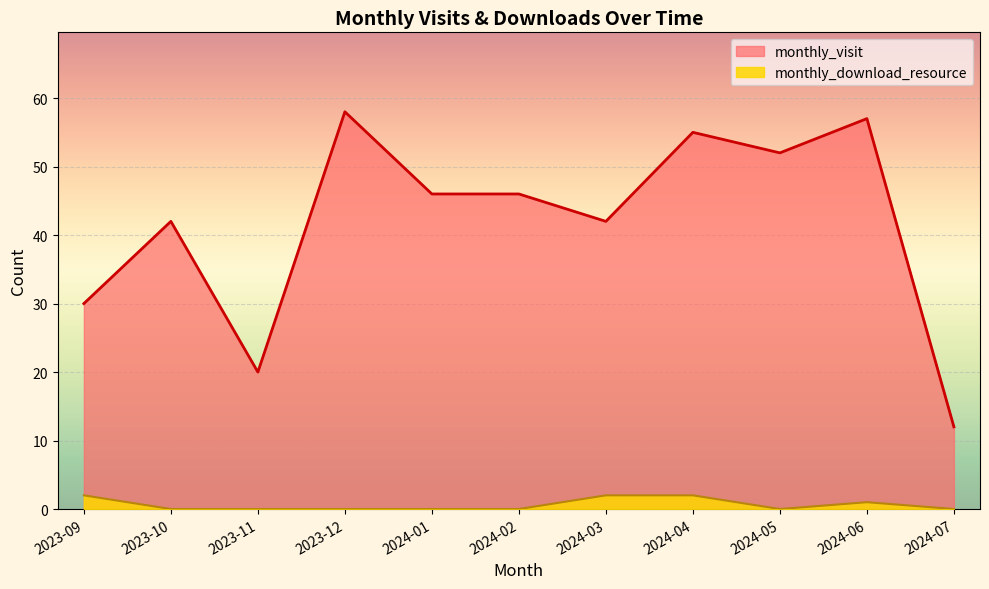

Does the chart display data point markers on the line(s)?

No